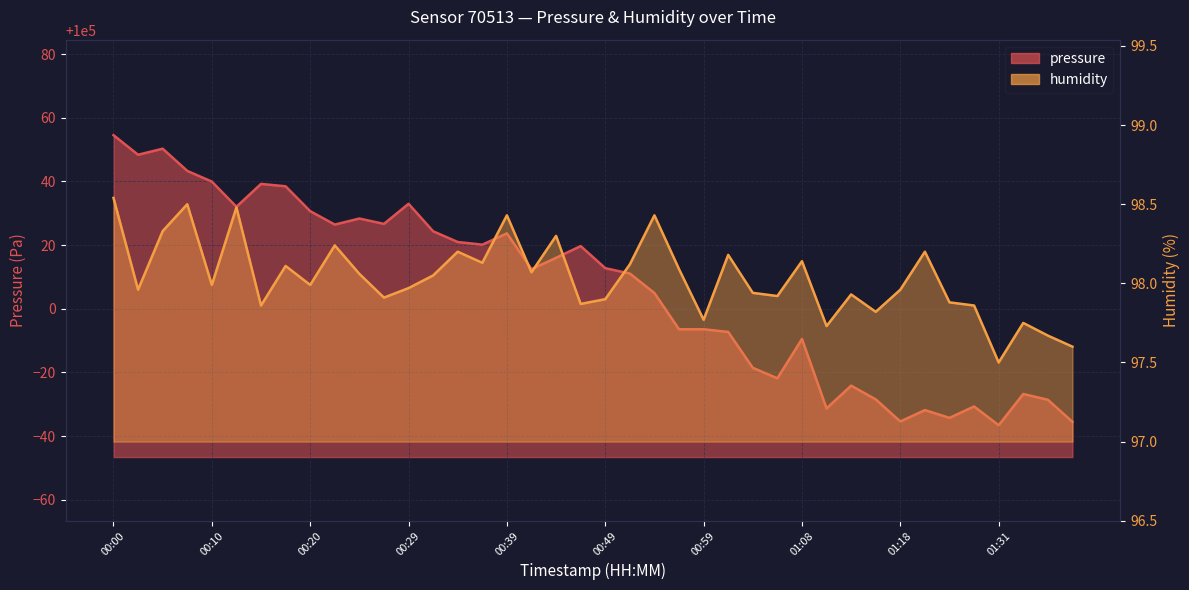

What are all the series names shown in the legend?

pressure, humidity